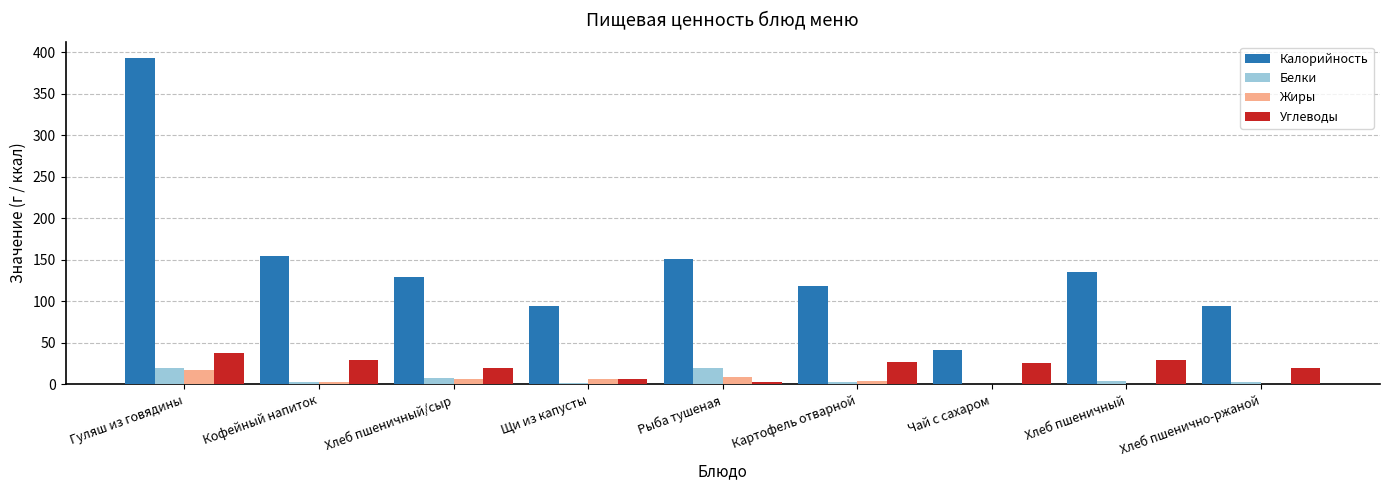

Which series has the largest total across all categories?

Калорийность